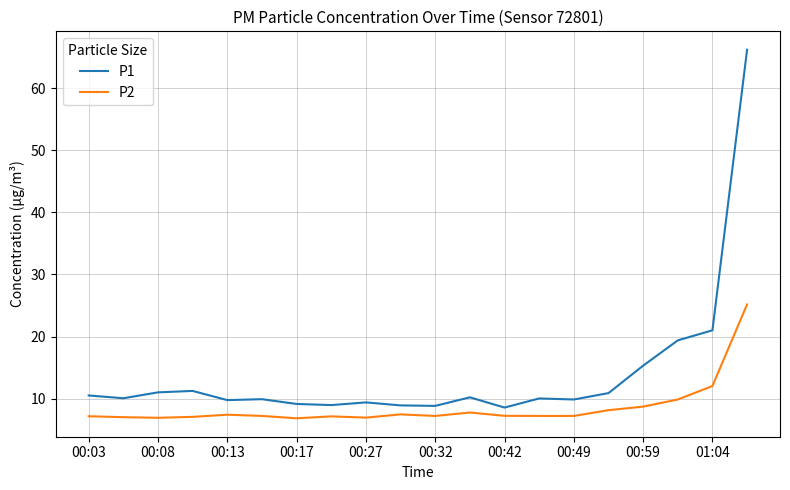

What is the minimum value shown in the chart?

6.8